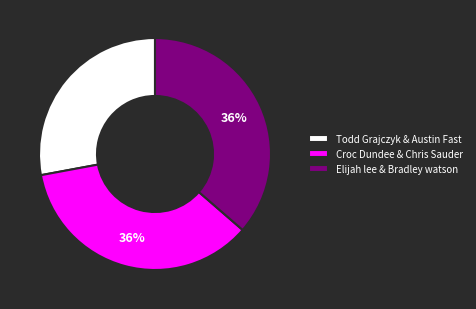

To the nearest percent, what is the difference between the largest and smallest slice percentages?

8%